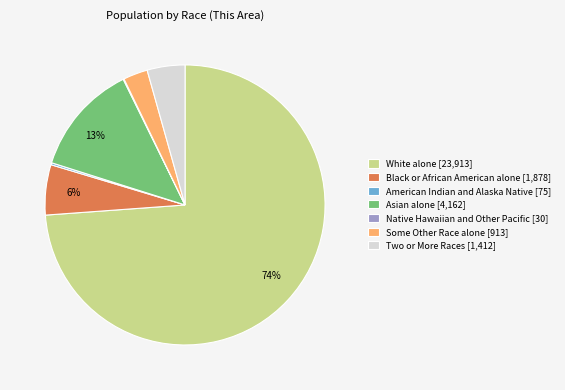

Do Black or African American alone [1,878] and Asian alone [4,162] together represent more than half of the pie?

No